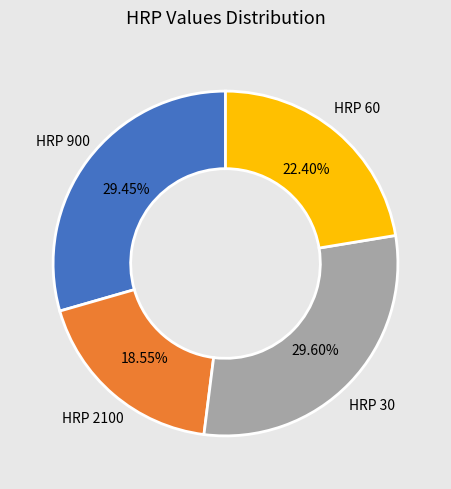

Does any single category account for the majority?

No